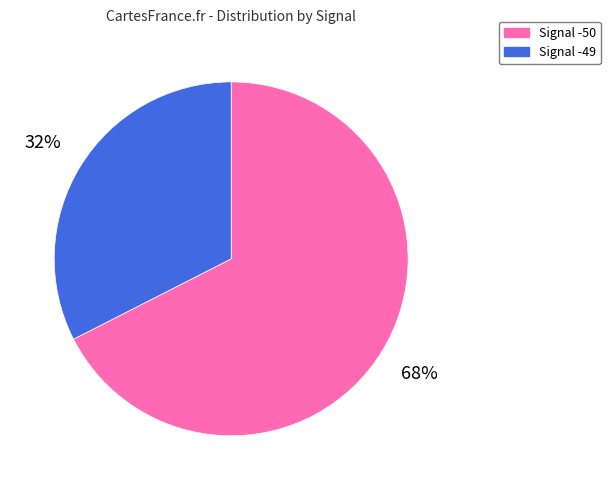

Which slice is the largest?

Signal -50